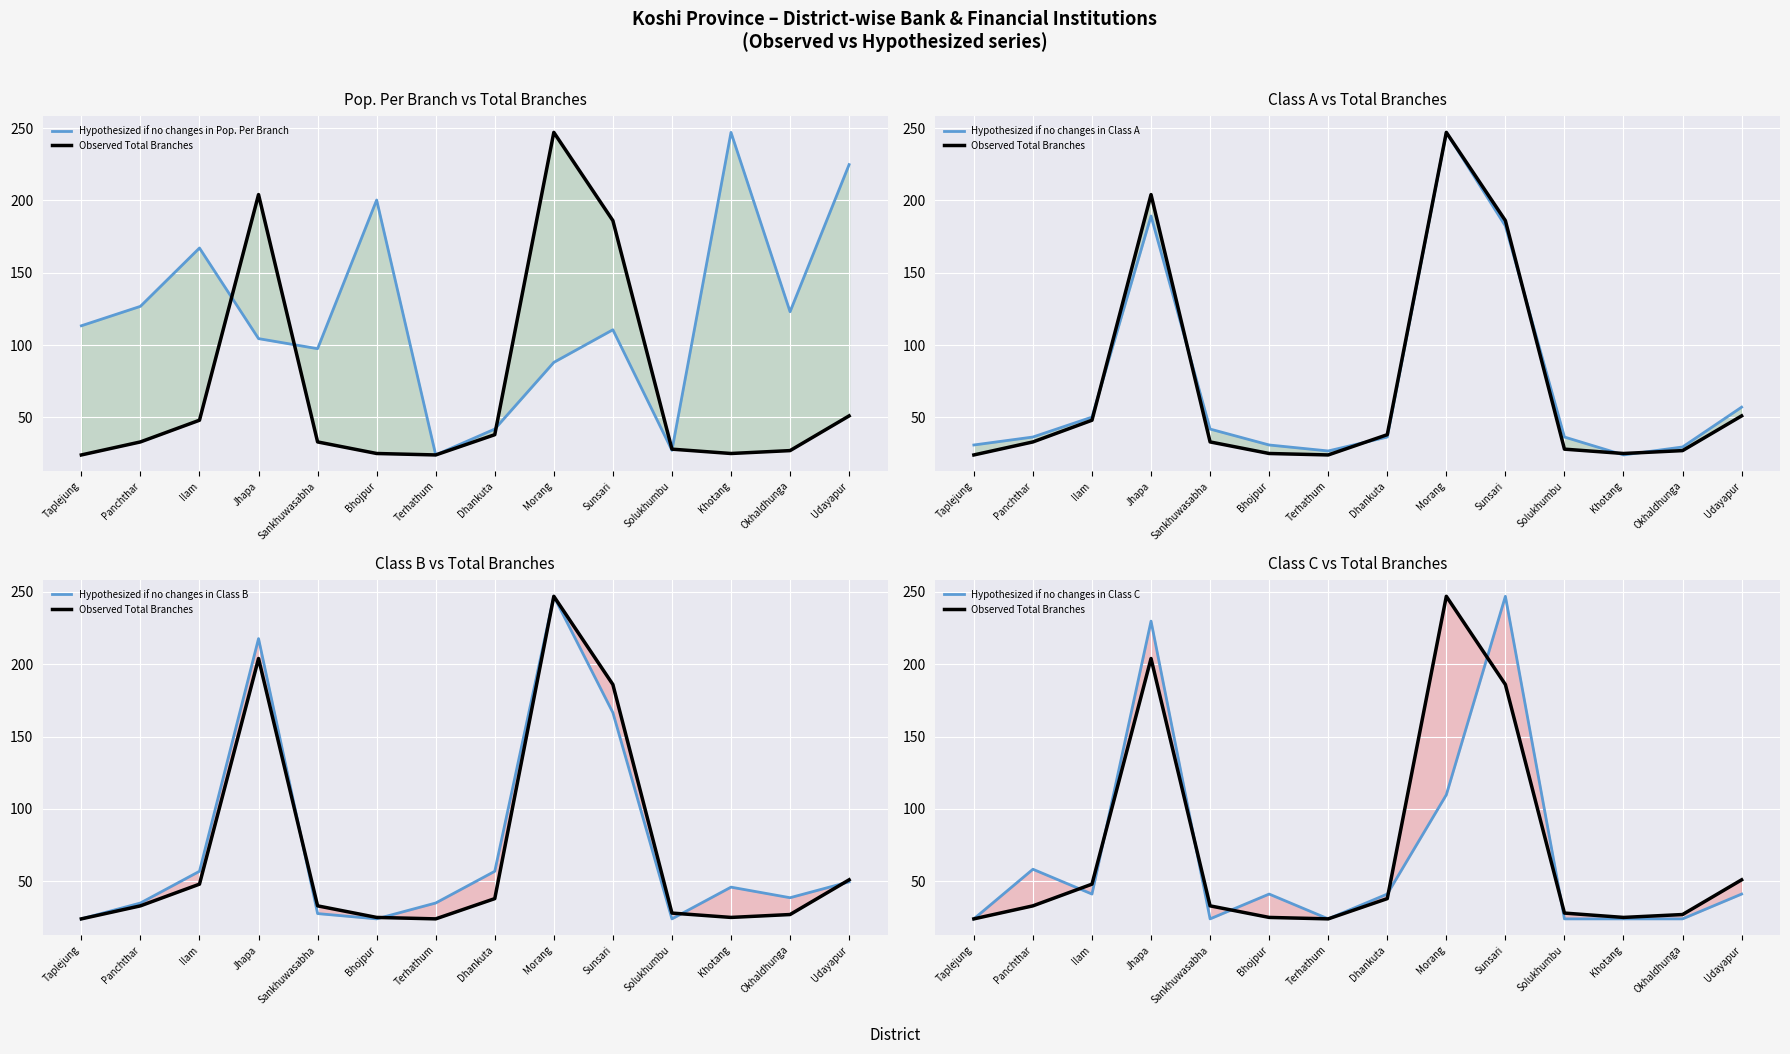

What is the minimum value for Hypothesized if no changes in Class A?

24.0